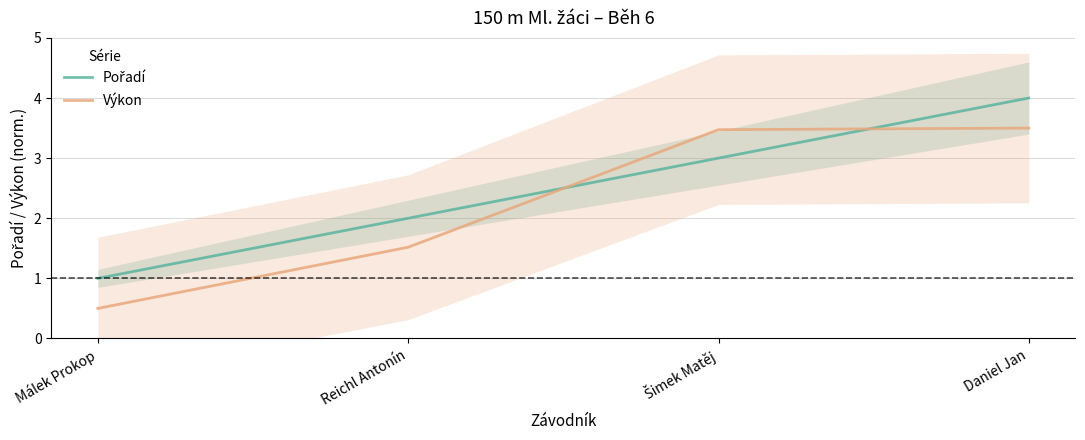

What position from the left is Šimek Matěj?

3